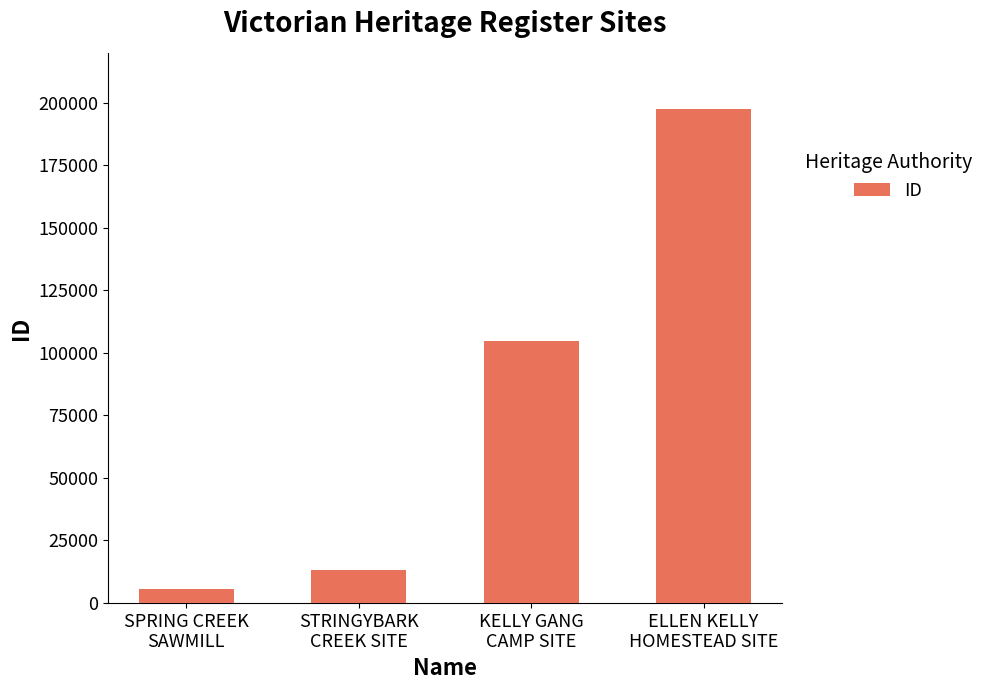

Reading left to right, what are all the values shown in this chart?

SPRING CREEK
SAWMILL=5574	STRINGYBARK
CREEK SITE=13107	KELLY GANG
CAMP SITE=104595	ELLEN KELLY
HOMESTEAD SITE=197646